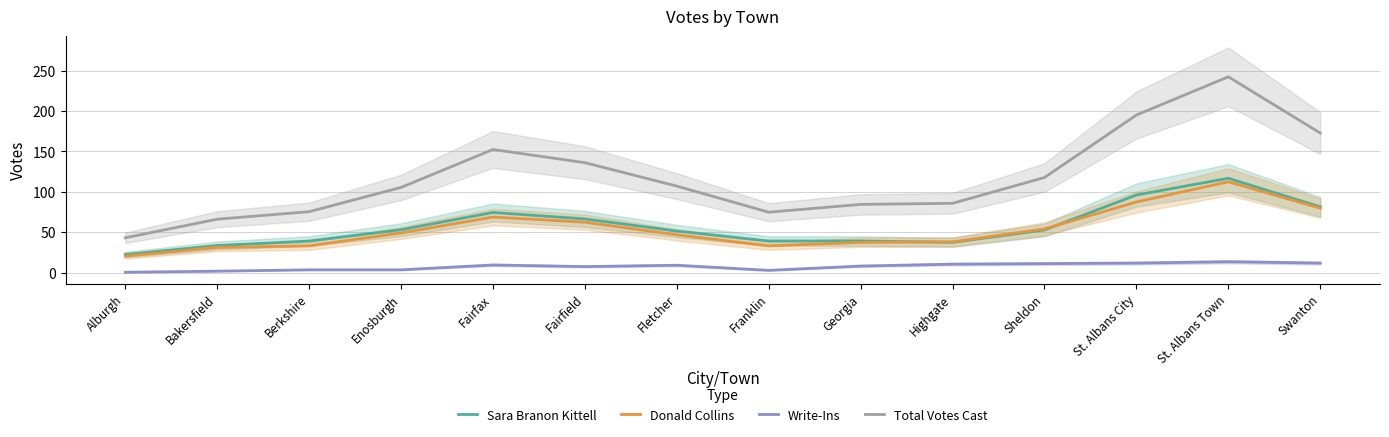

True or false: Sara Branon Kittell and Write-Ins cross at least once.

False